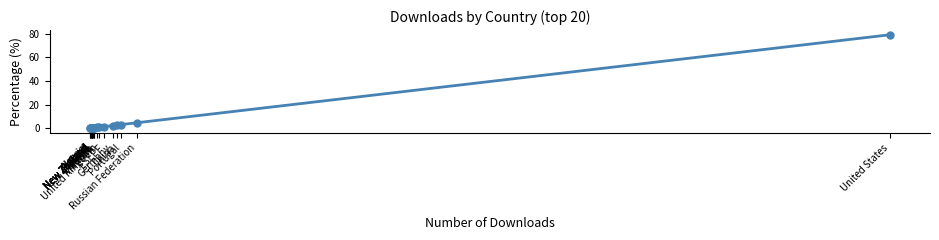

What is the difference between the maximum and minimum values?

79.1